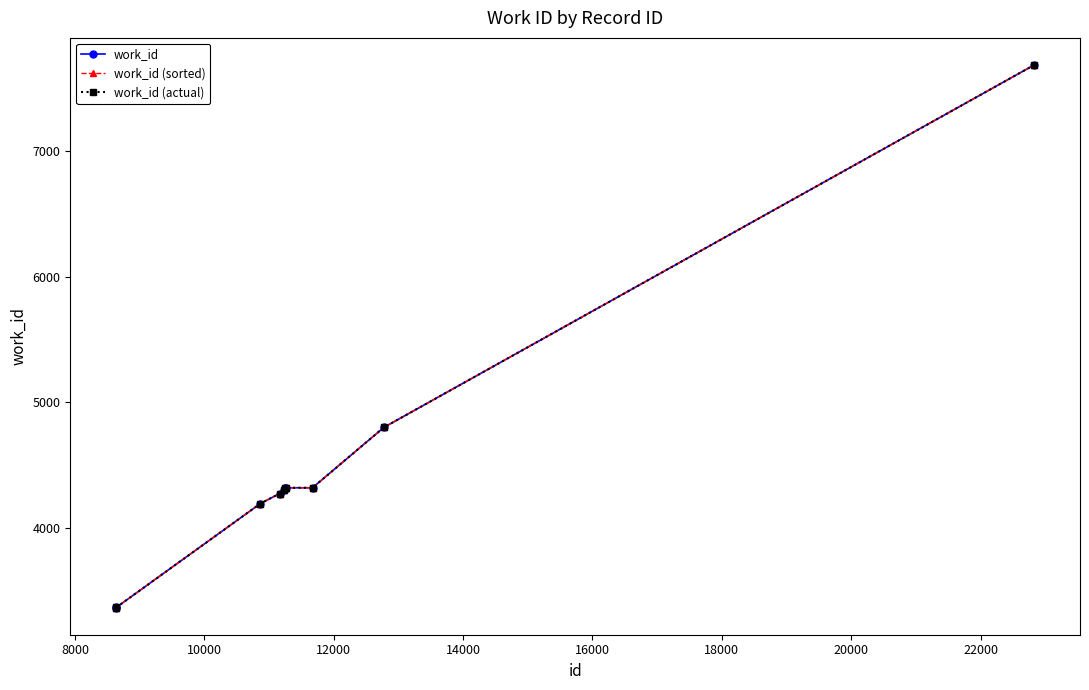

What is the difference between the maximum and minimum values in the work_id series?

4324